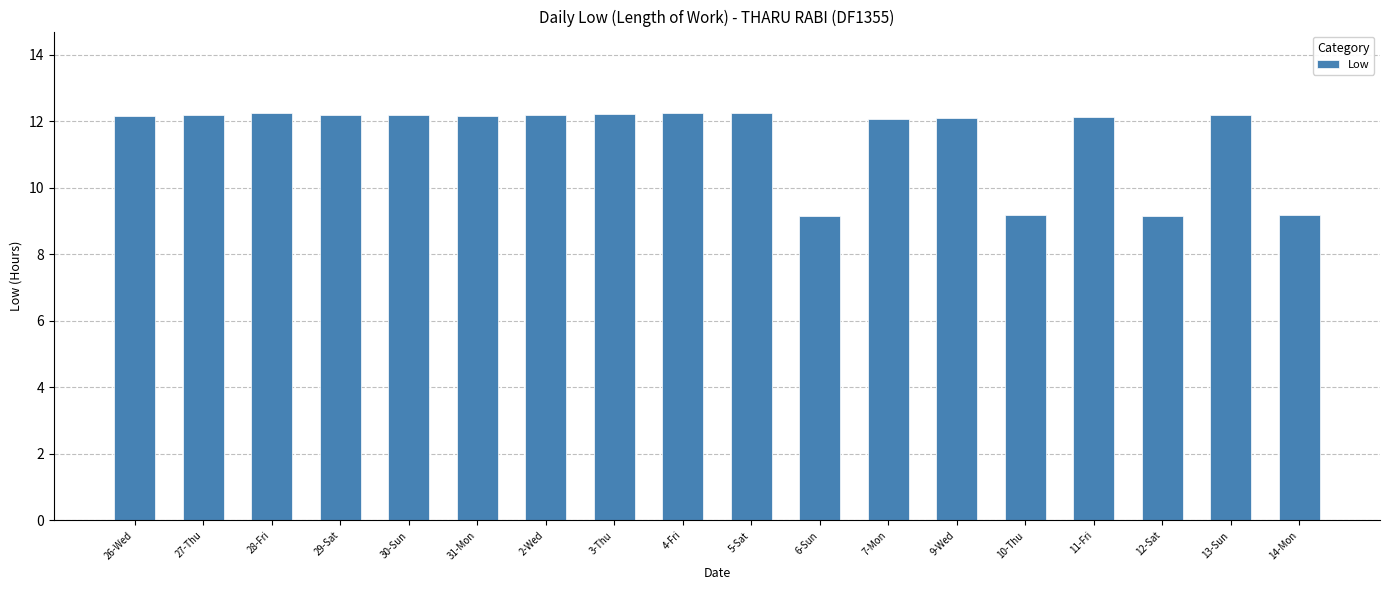

Approximately how many times larger is the value at 4-Fri compared to 3-Thu?

1.0